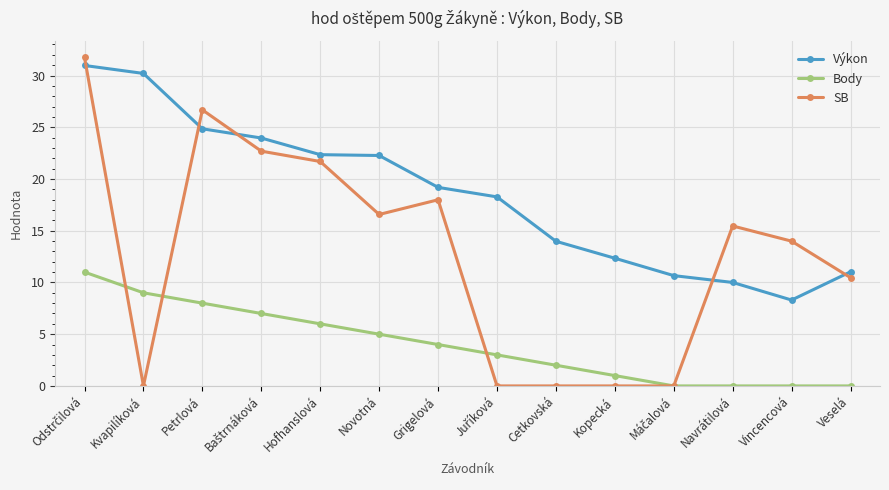

How many lines are shown in the chart?

3